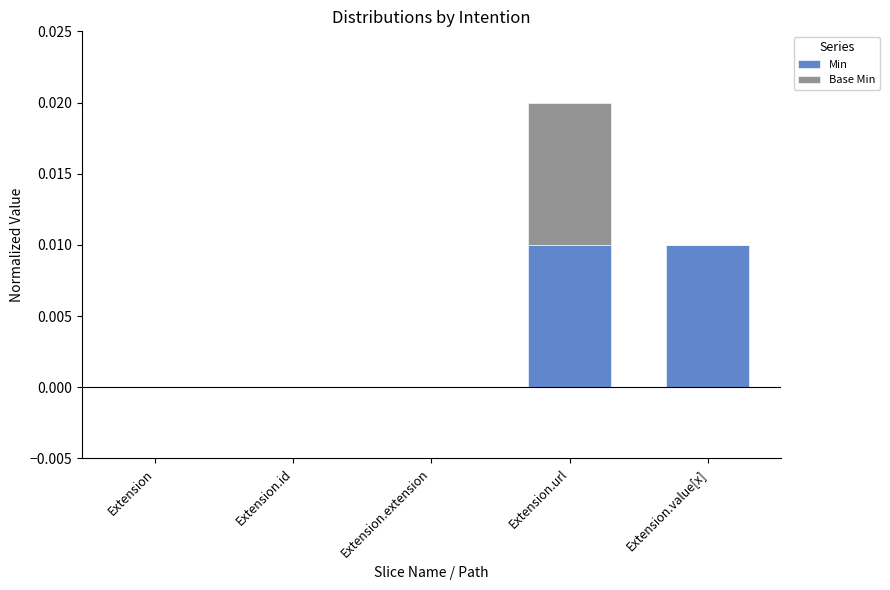

The Min series shows 0.0 at Extension.extension. True or false?

True